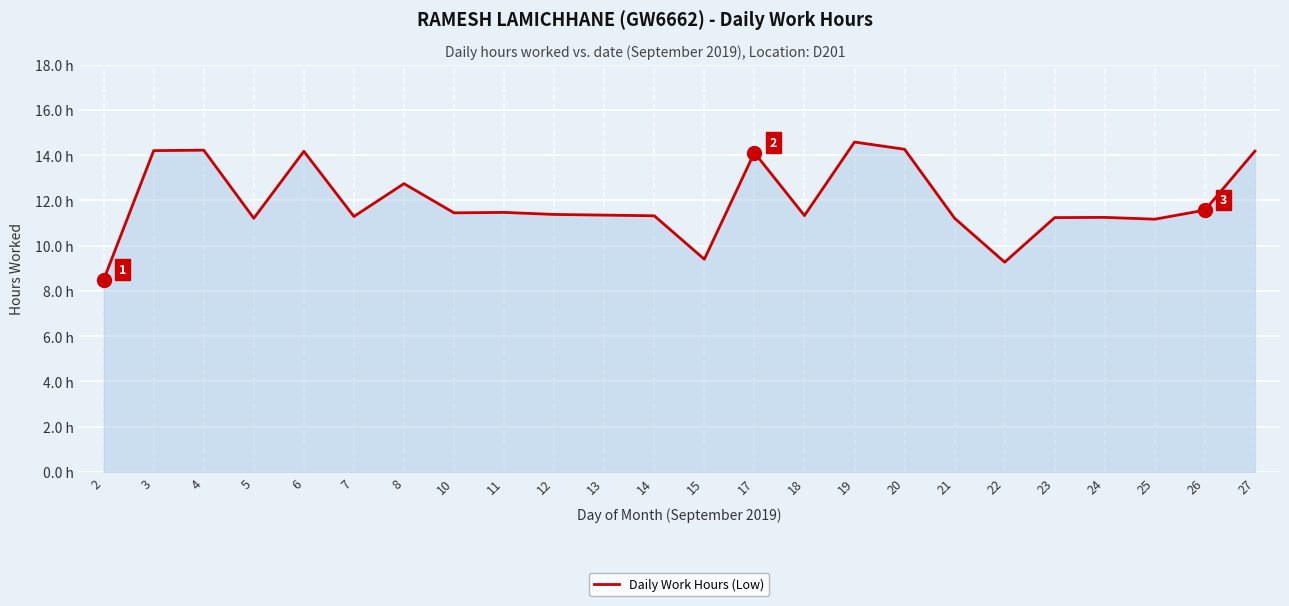

Reading left to right, what are all the values shown in this chart?

2=8.5	3=14.2	4=14.2	5=11.2	6=14.2	7=11.3	8=12.7	10=11.4	11=11.5	12=11.4	13=11.3	14=11.3	15=9.4	17=14.1	18=11.3	19=14.6	20=14.3	21=11.2	22=9.3	23=11.2	24=11.2	25=11.2	26=11.6	27=14.2